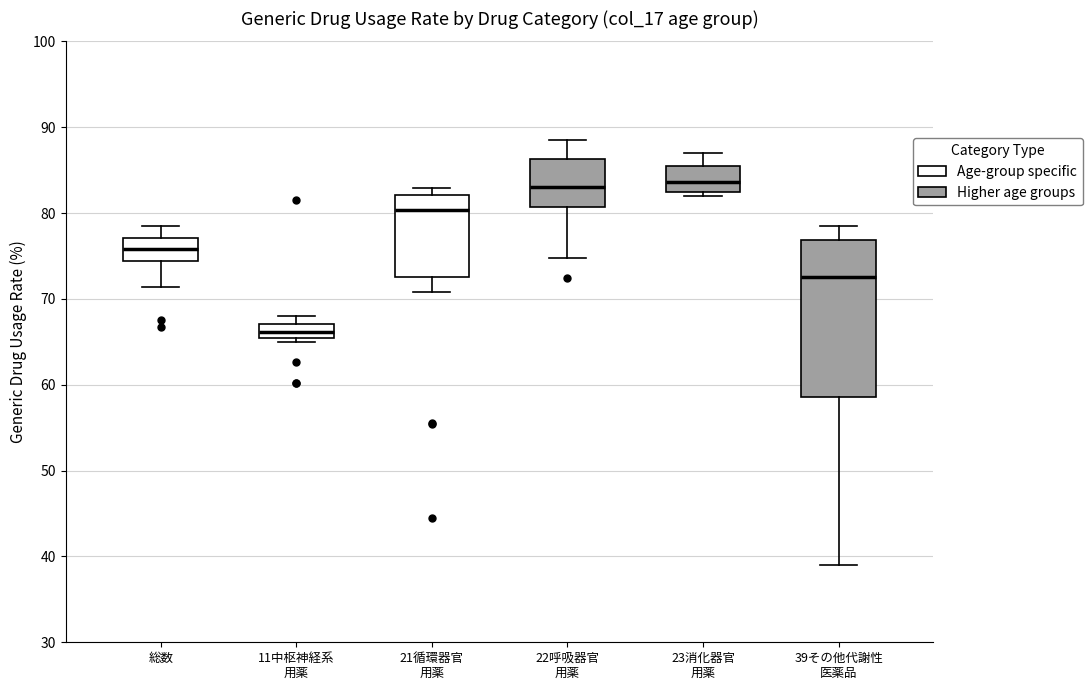

Comparing the boxes themselves (not the whiskers), which one is the tallest?

39その他代謝性 医薬品